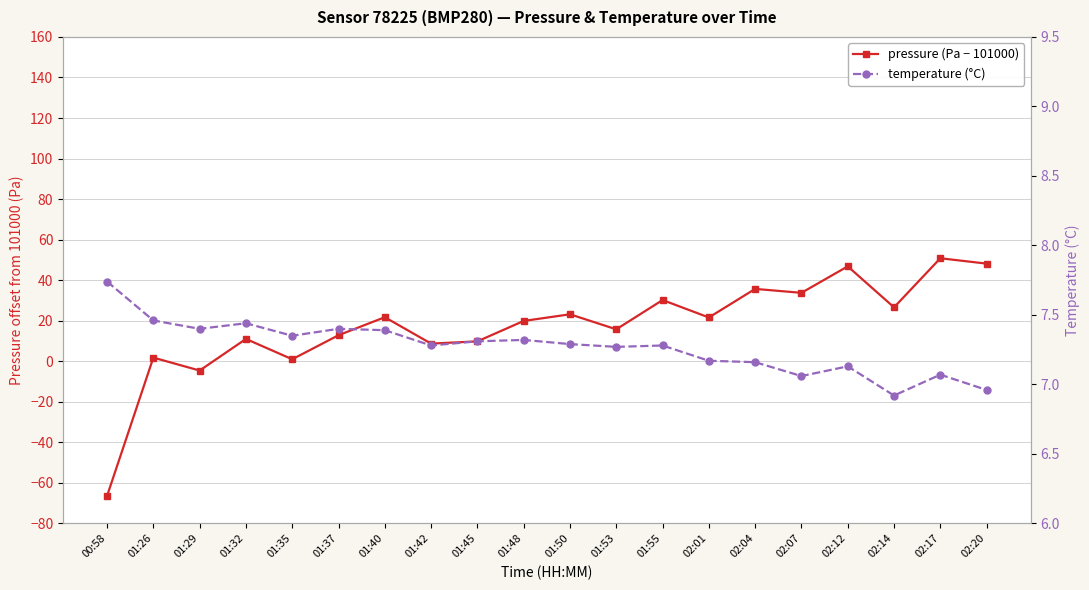

Is it true that temperature (°C) equals 2.9 at 01:40?

False